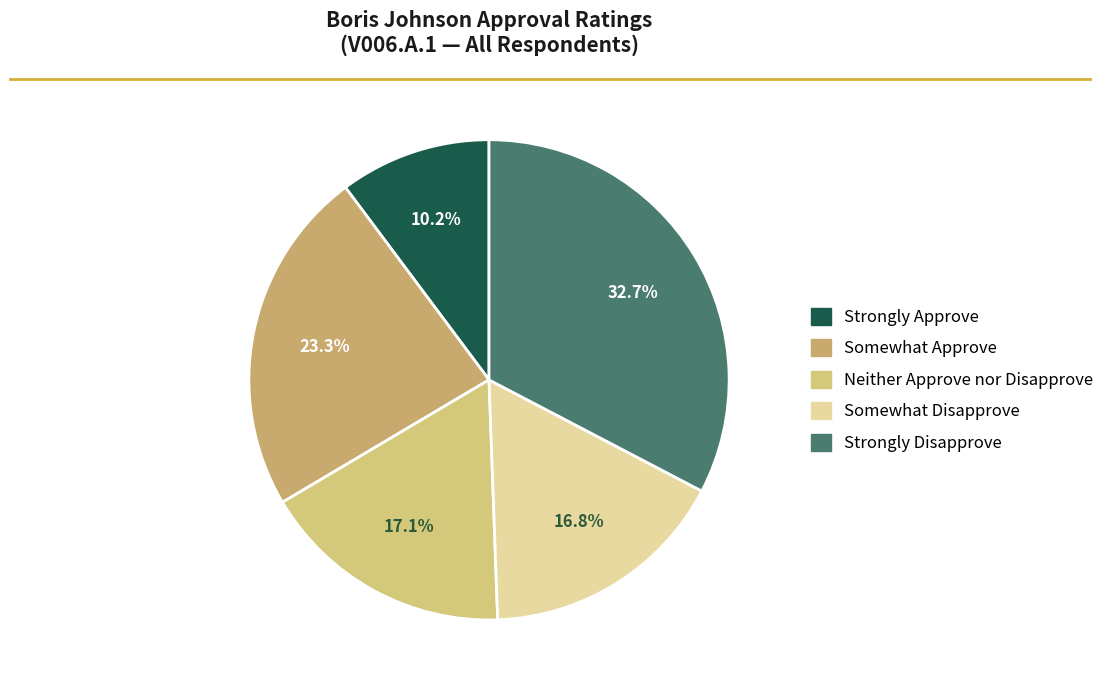

Approximately how many times larger is the value at Somewhat Disapprove compared to Strongly Approve?

1.6